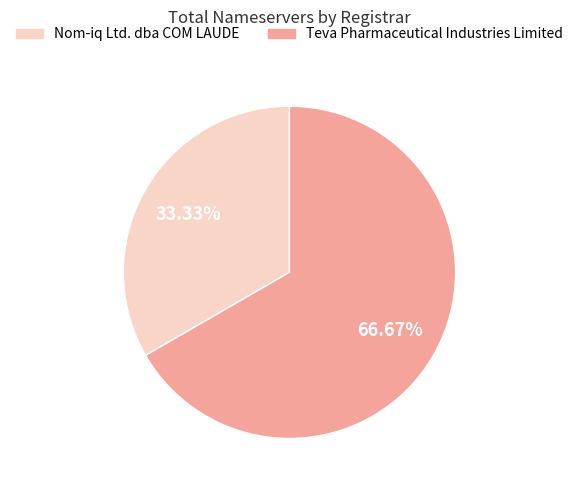

Is the sum of Teva Pharmaceutical Industries Limited and Nom-iq Ltd. dba COM LAUDE greater than half?

Yes